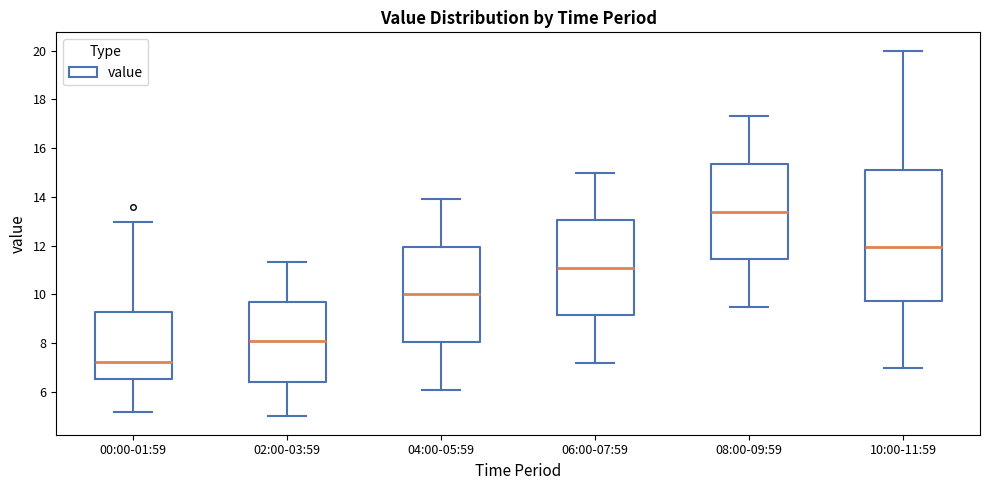

Where does the upper whisker of the box for 00:00-01:59 end on the y-axis? The values are not printed on the chart, so give them approximately, as read against the axis.

13.0